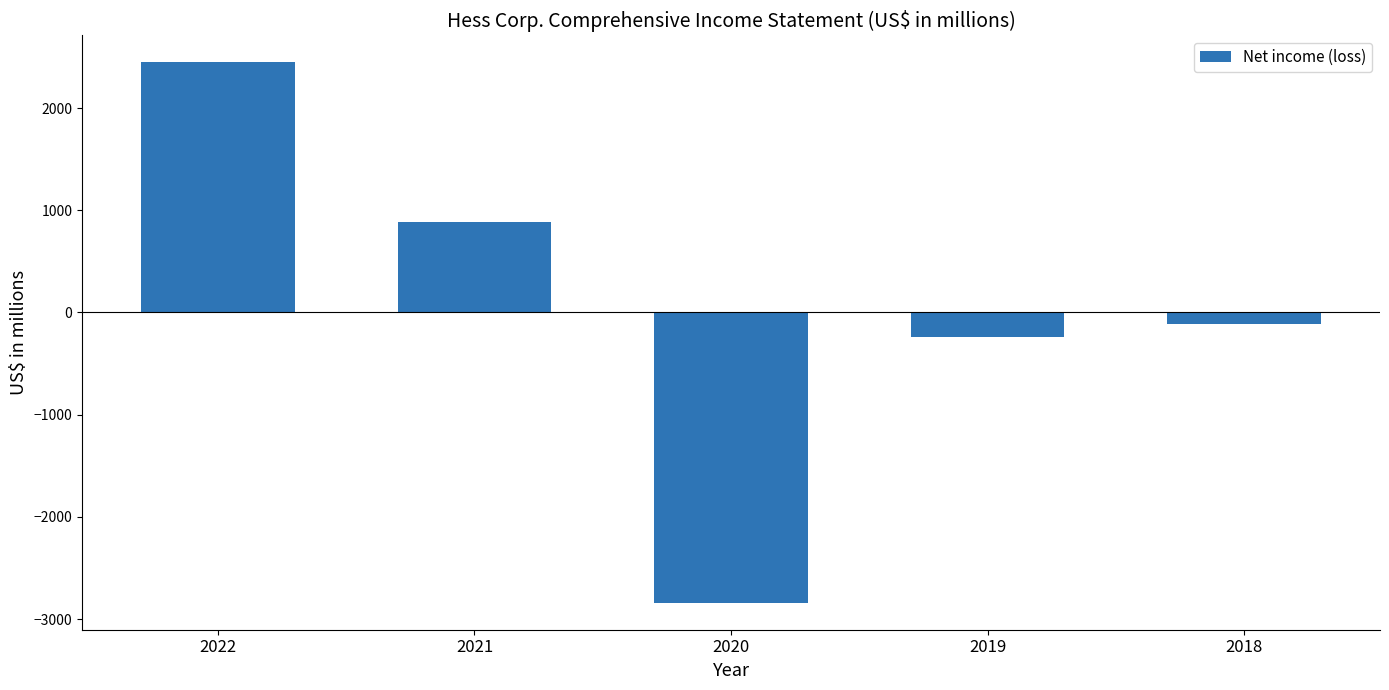

Reading left to right, extract all data points from this chart.

2447	890	-2839	-240	-115